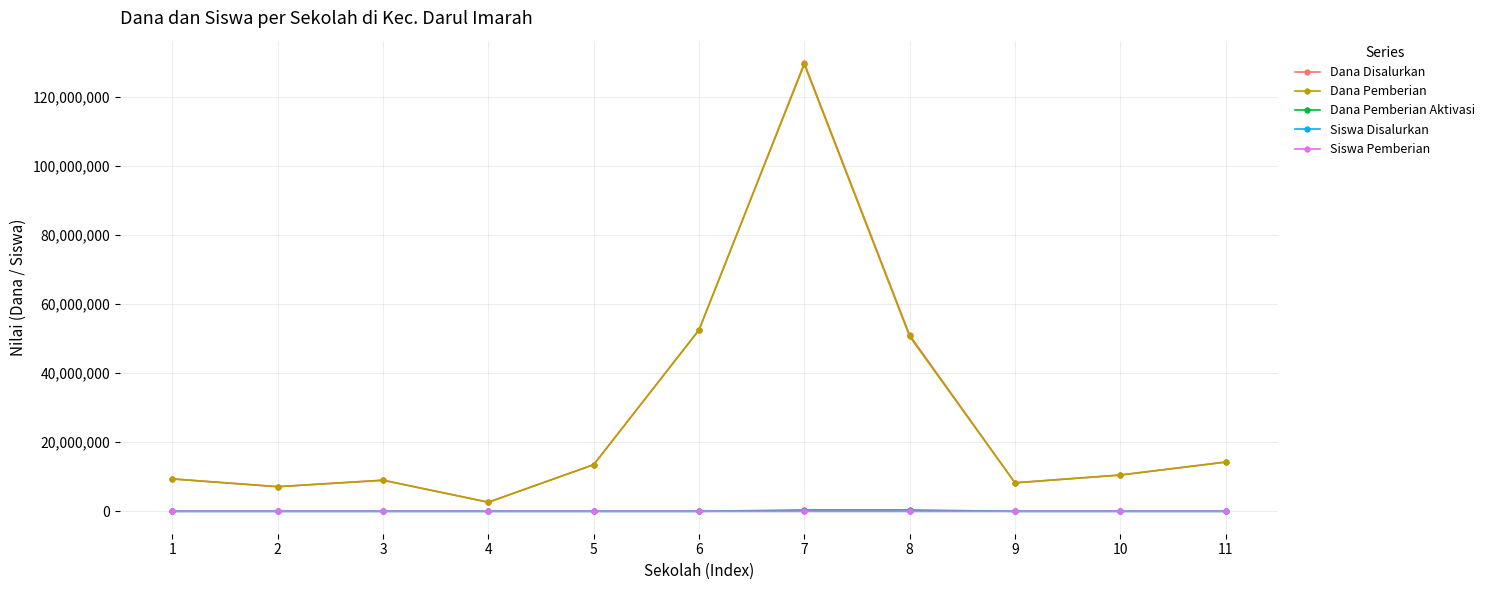

The Dana Pemberian Aktivasi series shows 0 at 6. True or false?

True